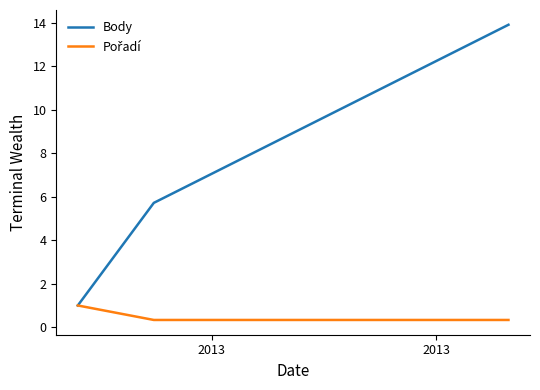

Which series has the widest spread of values?

Body